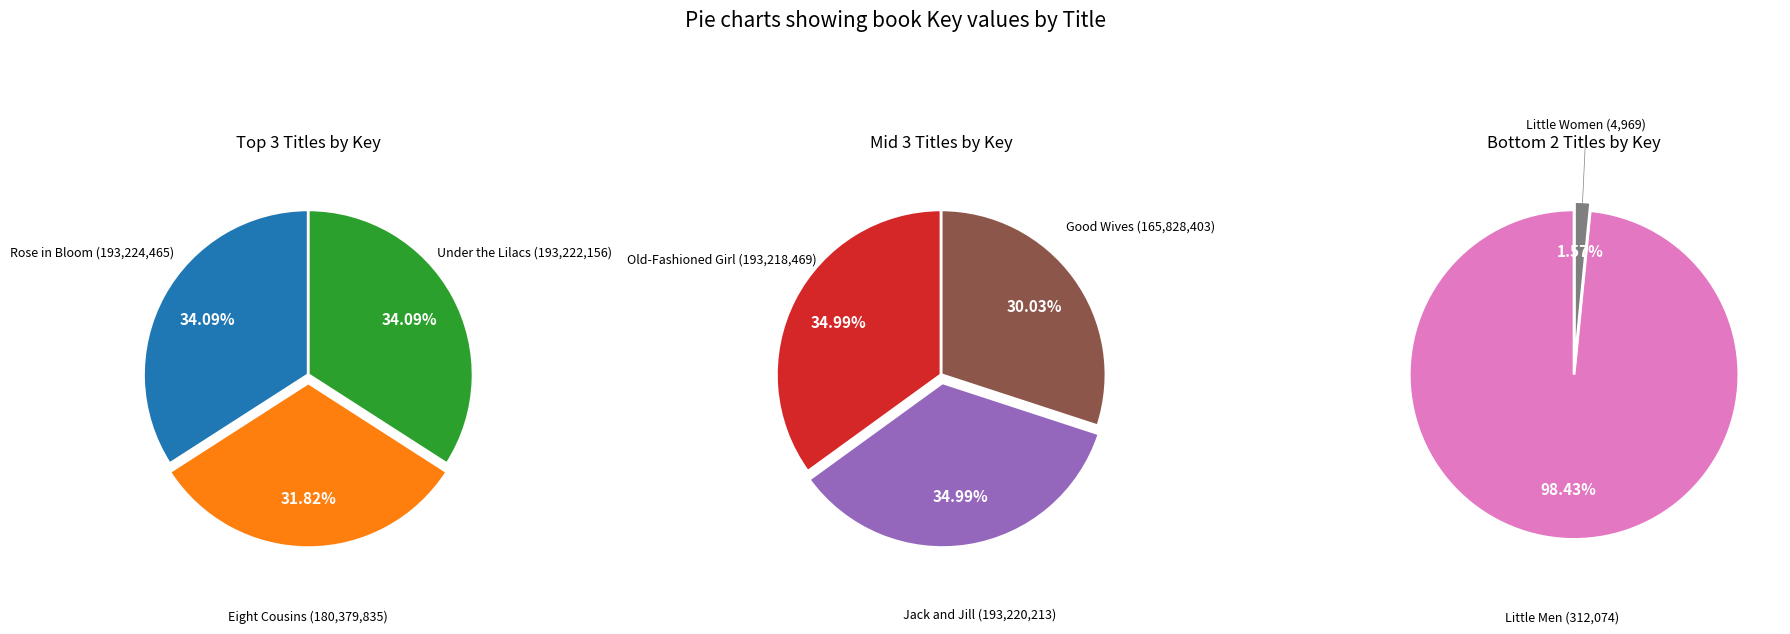

Does any single category account for the majority?

No